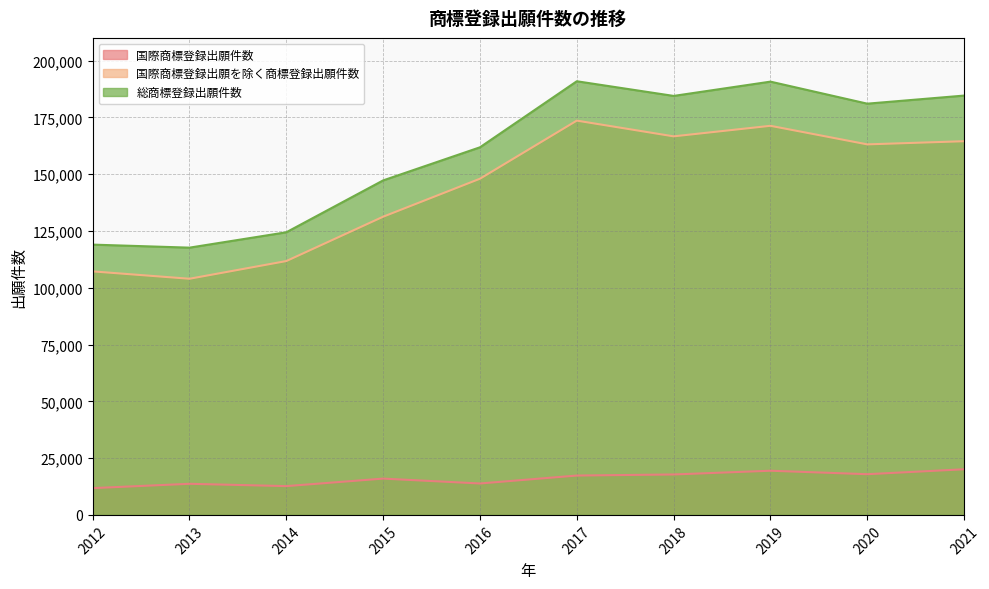

True or false: 国際商標登録出願件数 and 総商標登録出願件数 cross at least once.

False